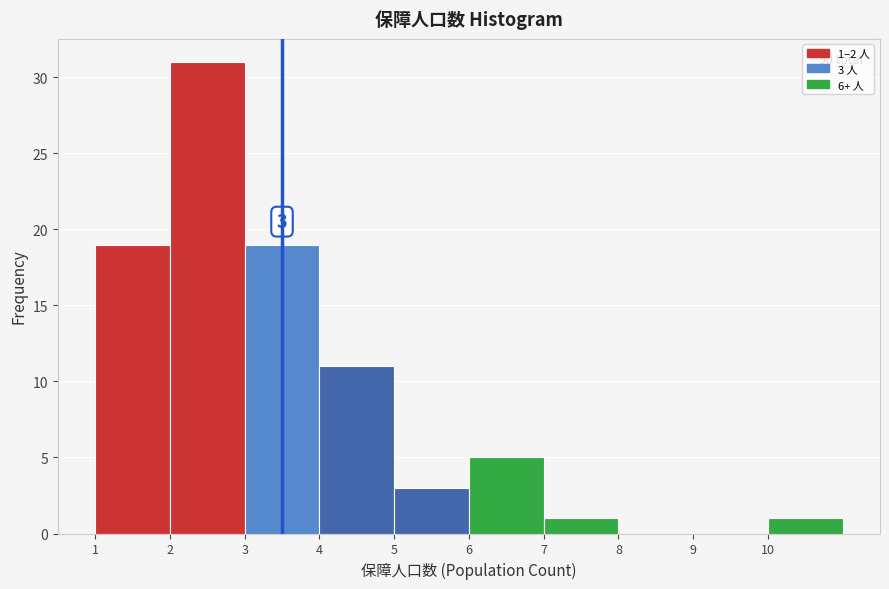

Which range on the x-axis has the tallest bar?

2 to 3